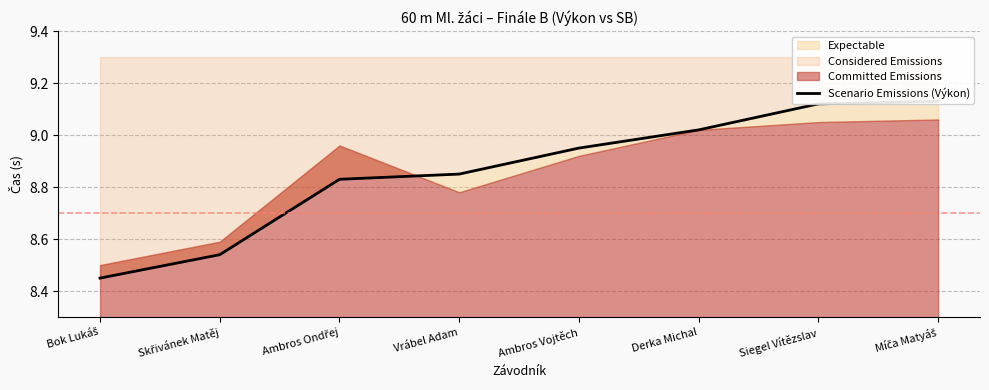

Is it true that the value at Ambros Ondřej is 4.0?

False